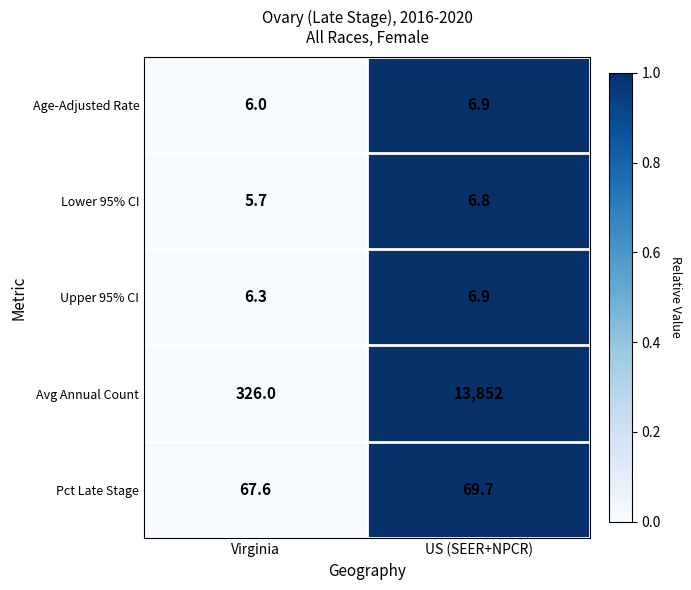

What is the difference between the maximum and minimum values in the Upper 95% CI series?

0.6